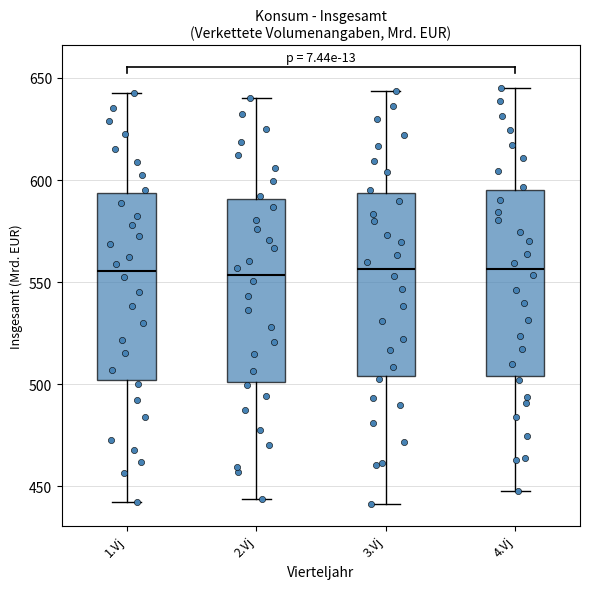

Where is the lower edge of the box for 2.Vj on the y-axis? The values are not printed on the chart, so give them approximately, as read against the axis.

500